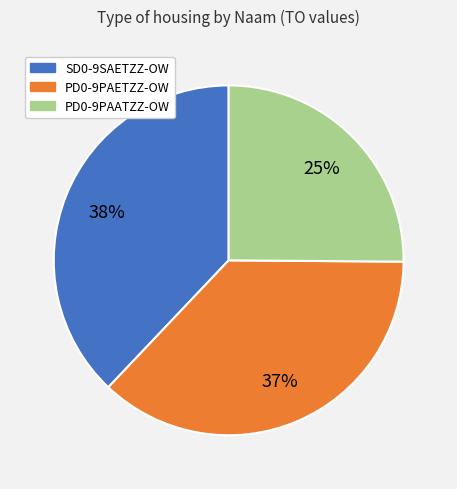

Combined, do PD0-9PAATZZ-OW and SD0-9SAETZZ-OW account for over 50%?

Yes